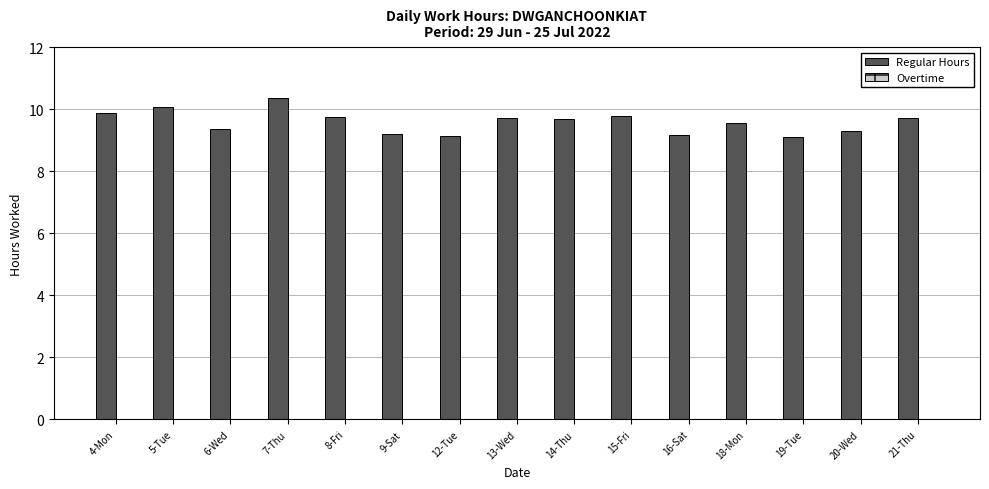

What is the smallest value displayed?

9.1